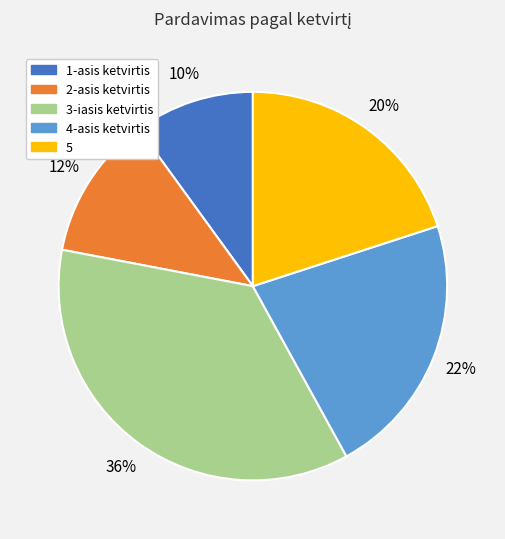

Is it true that 2-asis ketvirtis is 1% of the pie?

False